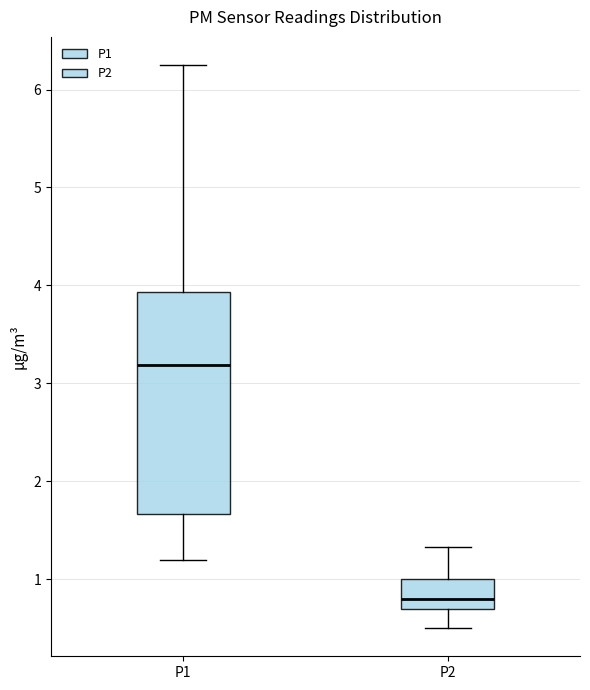

Comparing the boxes themselves (not the whiskers), which one is the tallest?

P1